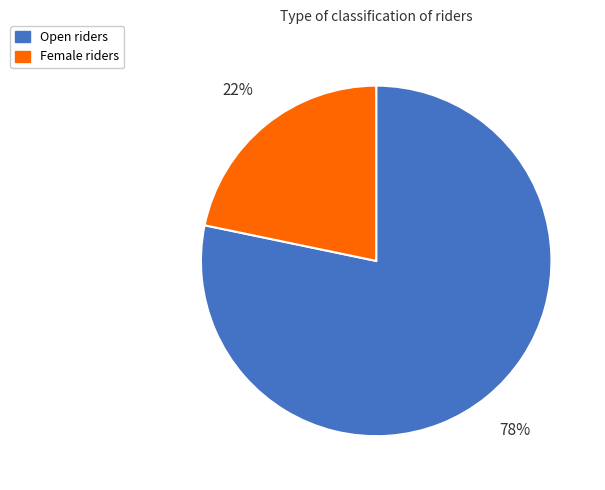

To the nearest percent, what is the combined percentage of Open and Female?

100%